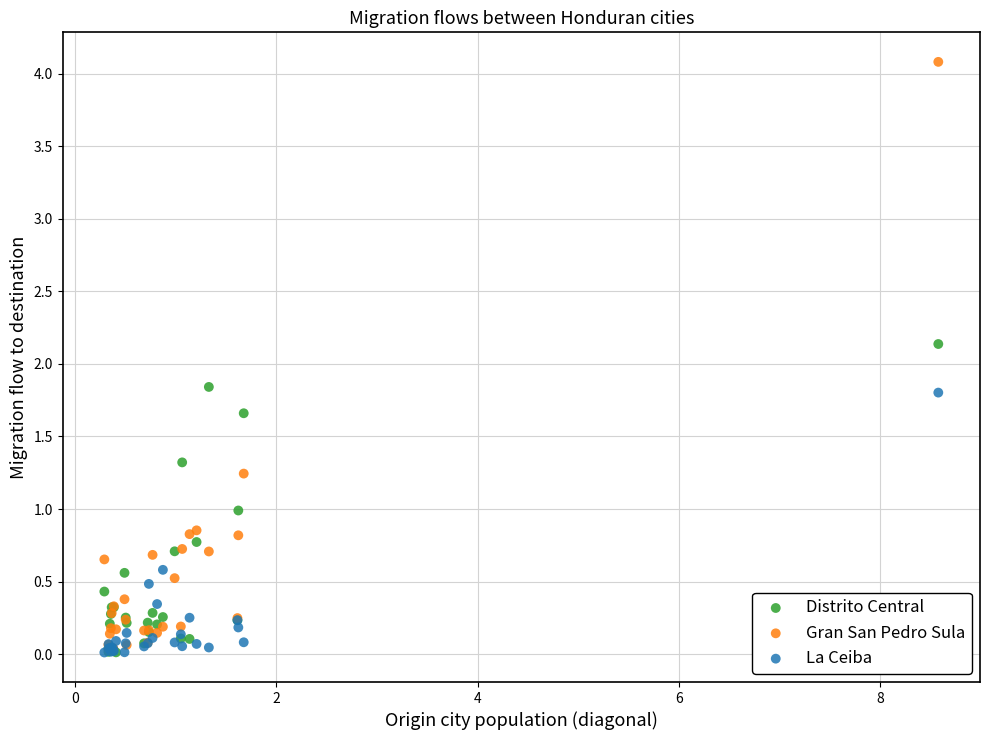

Which series has the largest Y range (max minus min)?

Gran San Pedro Sula